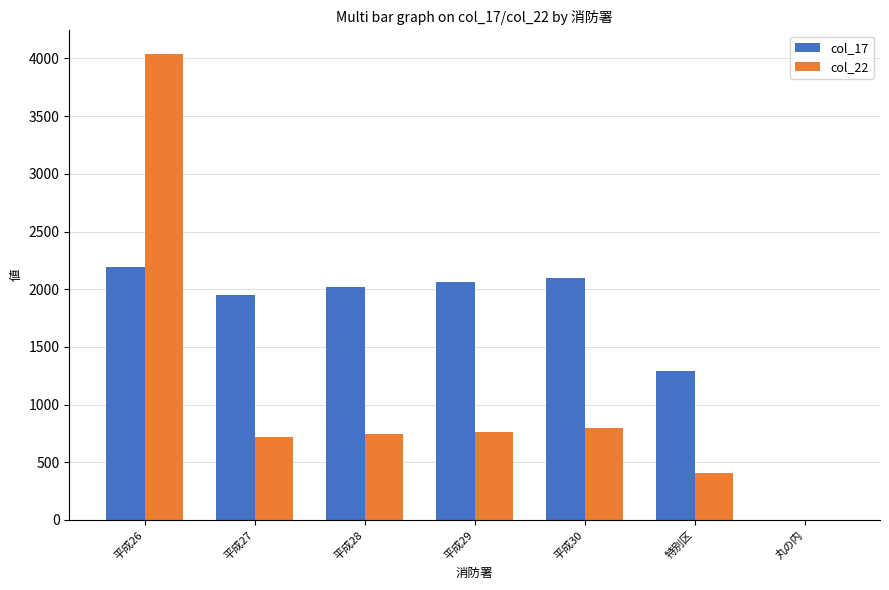

Count the number of categories in the chart.

7